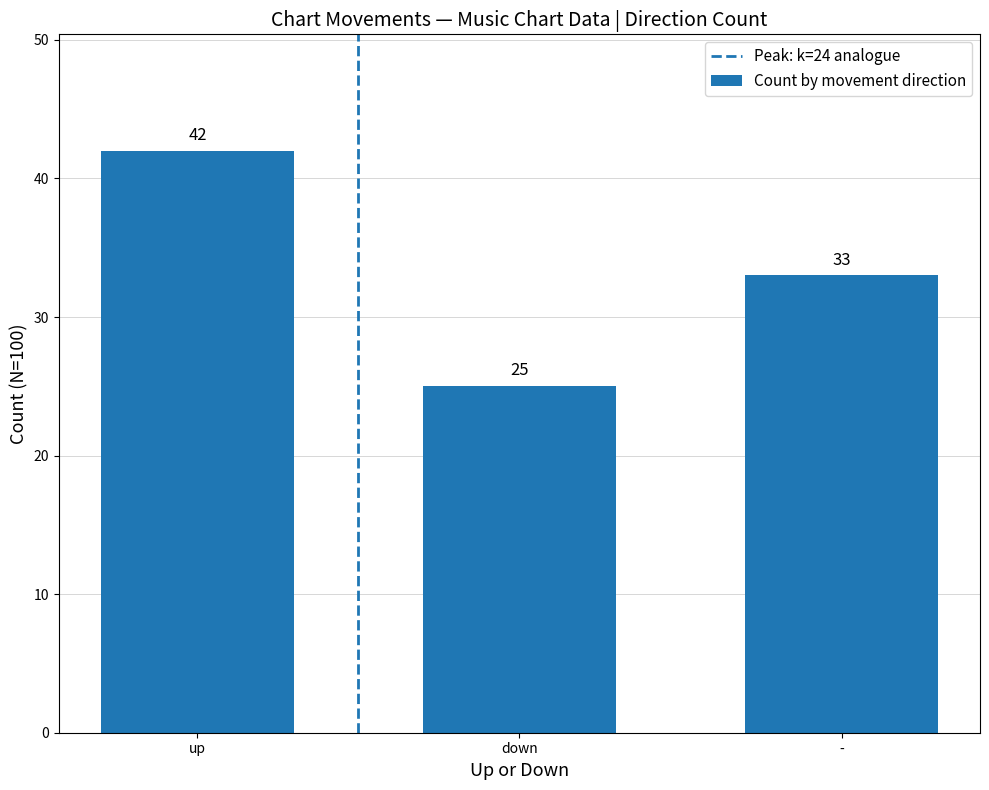

Is it true that the value at down is 25?

True